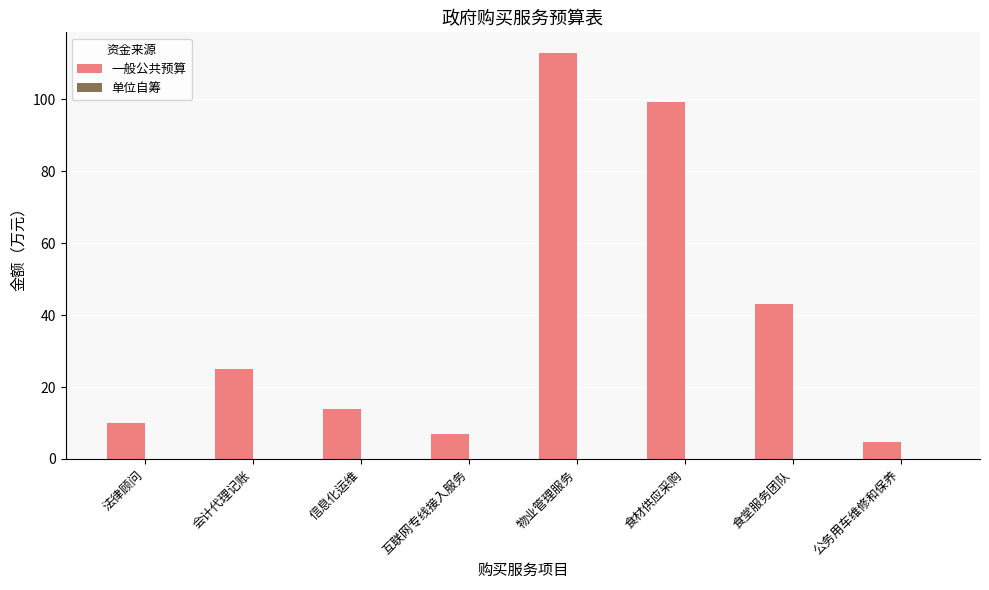

At which label is the value closest to 58?

食堂服务团队